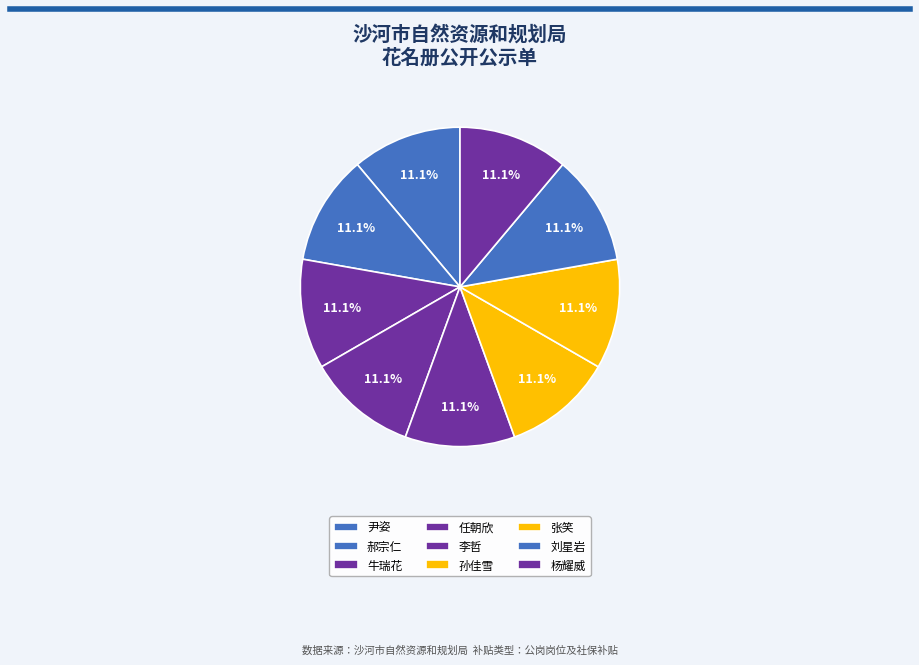

The 刘星岩 slice represents 11% of the pie. True or false?

True